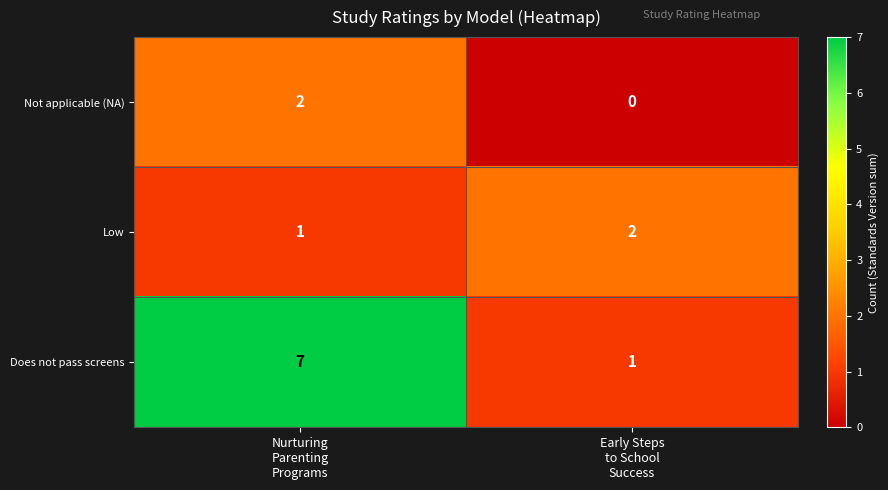

What is the sum of all Low values?

3